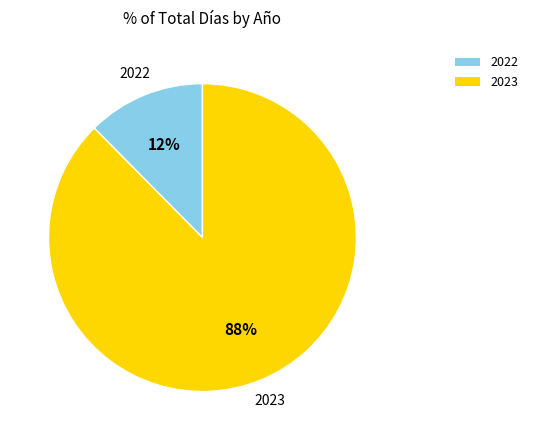

Which has a higher value, 2022 or 2023?

2023